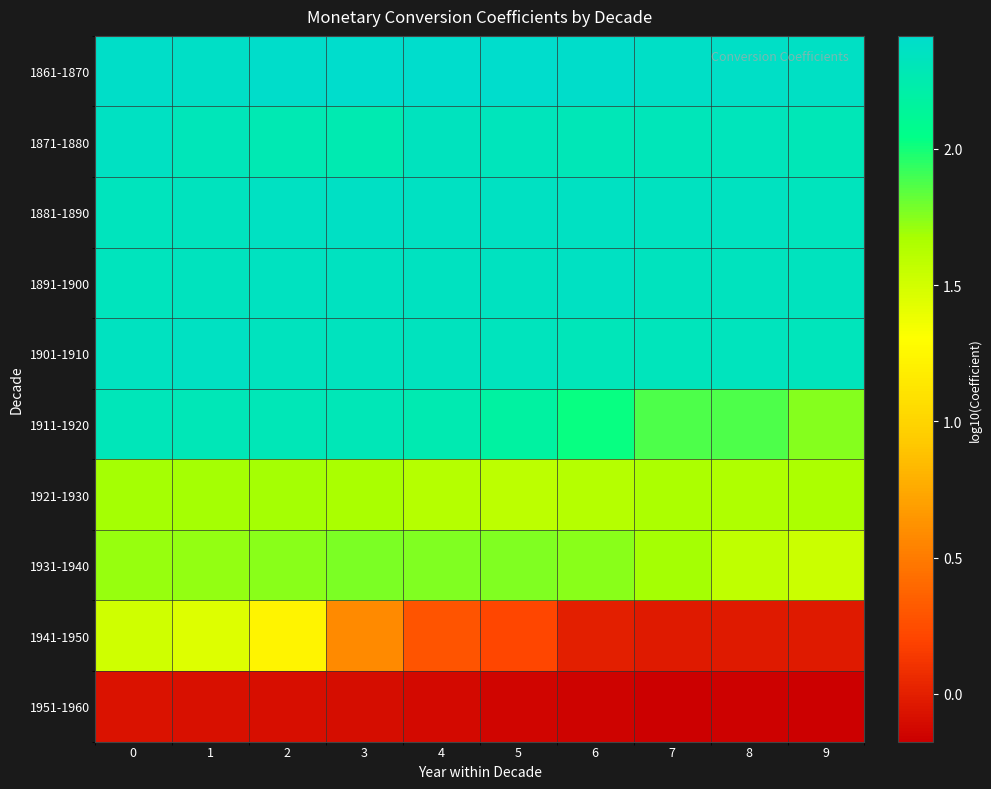

Reading right to left, extract all data points from this chart.

1861-1870: 9=2.4	8=2.4	7=2.4	6=2.4	5=2.4	4=2.4	3=2.4	2=2.4	1=2.4	0=2.4
1871-1880: 9=2.3	8=2.3	7=2.3	6=2.3	5=2.3	4=2.3	3=2.3	2=2.3	1=2.3	0=2.4
1881-1890: 9=2.3	8=2.3	7=2.4	6=2.4	5=2.4	4=2.4	3=2.4	2=2.4	1=2.3	0=2.3
1891-1900: 9=2.3	8=2.3	7=2.3	6=2.4	5=2.4	4=2.3	3=2.3	2=2.3	1=2.3	0=2.3
1901-1910: 9=2.3	8=2.3	7=2.3	6=2.3	5=2.3	4=2.3	3=2.3	2=2.3	1=2.4	0=2.4
1911-1920: 9=1.8	8=1.9	7=1.9	6=2.0	5=2.2	4=2.3	3=2.3	2=2.3	1=2.3	0=2.3
1921-1930: 9=1.7	8=1.7	7=1.7	6=1.6	5=1.6	4=1.6	3=1.7	2=1.7	1=1.7	0=1.7
1931-1940: 9=1.5	8=1.6	7=1.7	6=1.7	5=1.8	4=1.8	3=1.8	2=1.7	1=1.7	0=1.7
1941-1950: 9=-0.0	8=-0.0	7=-0.0	6=0.0	5=0.2	4=0.3	3=0.6	2=1.2	1=1.4	0=1.5
1951-1960: 9=-0.2	8=-0.2	7=-0.2	6=-0.1	5=-0.1	4=-0.1	3=-0.1	2=-0.1	1=-0.1	0=-0.1